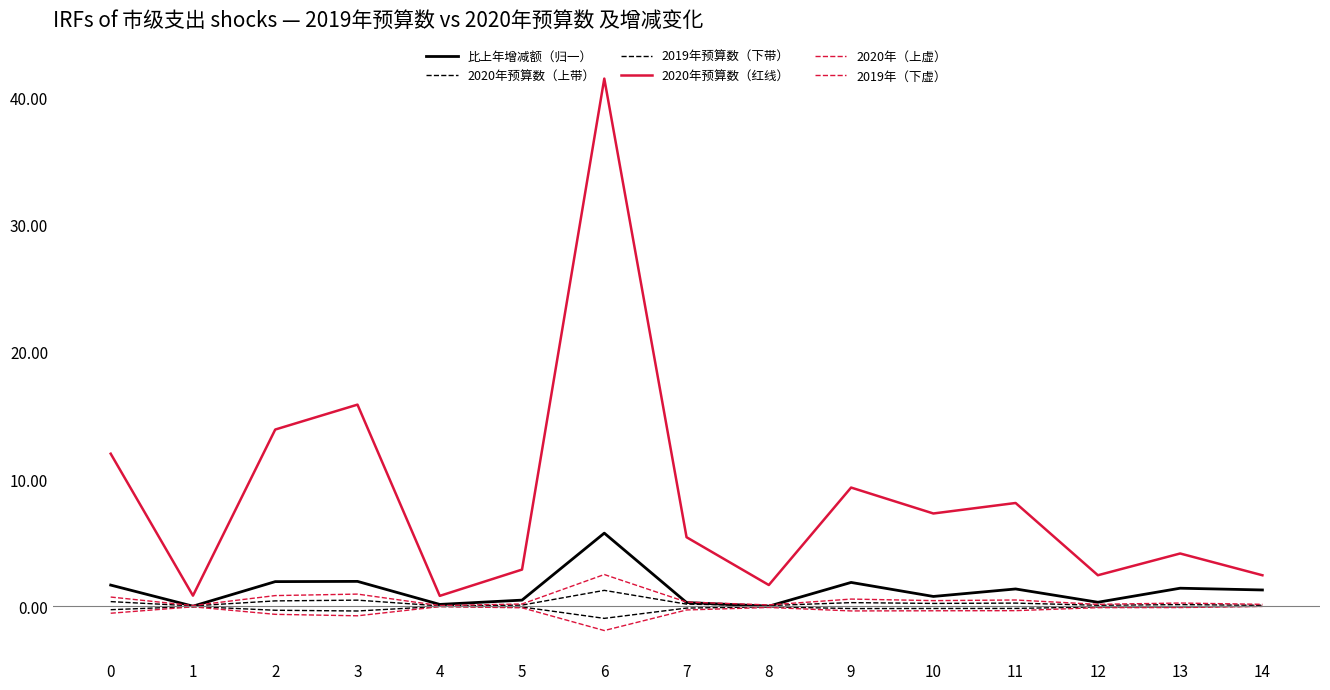

List the labels in order of 2019年（下虚） value, smallest first.

6, 3, 2, 0, 9, 10, 11, 7, 5, 12, 13, 8, 1, 4, 14